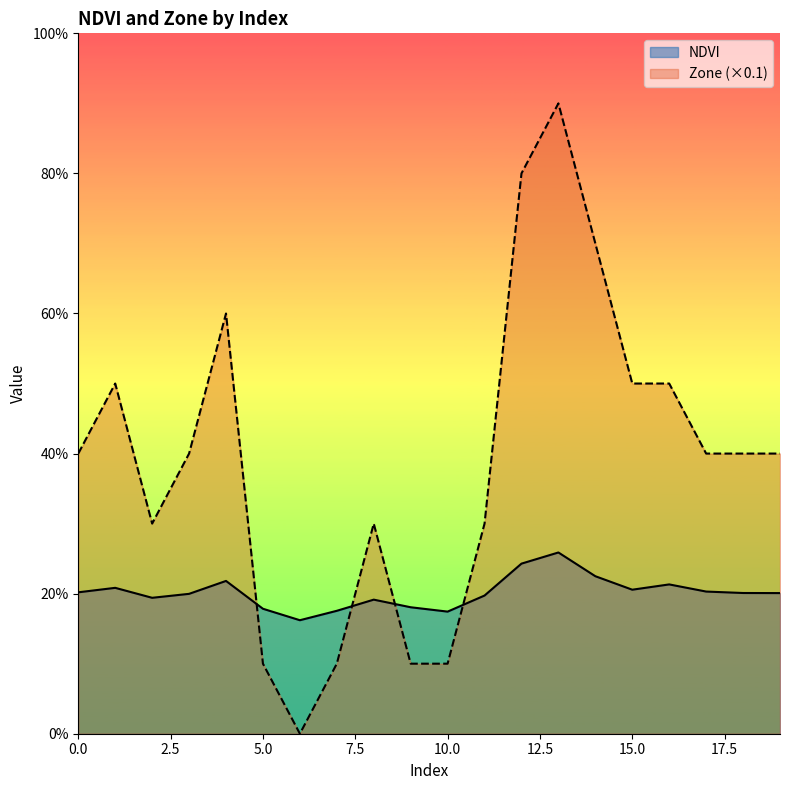

Rank the series at 5 from highest to lowest value.

NDVI, Zone